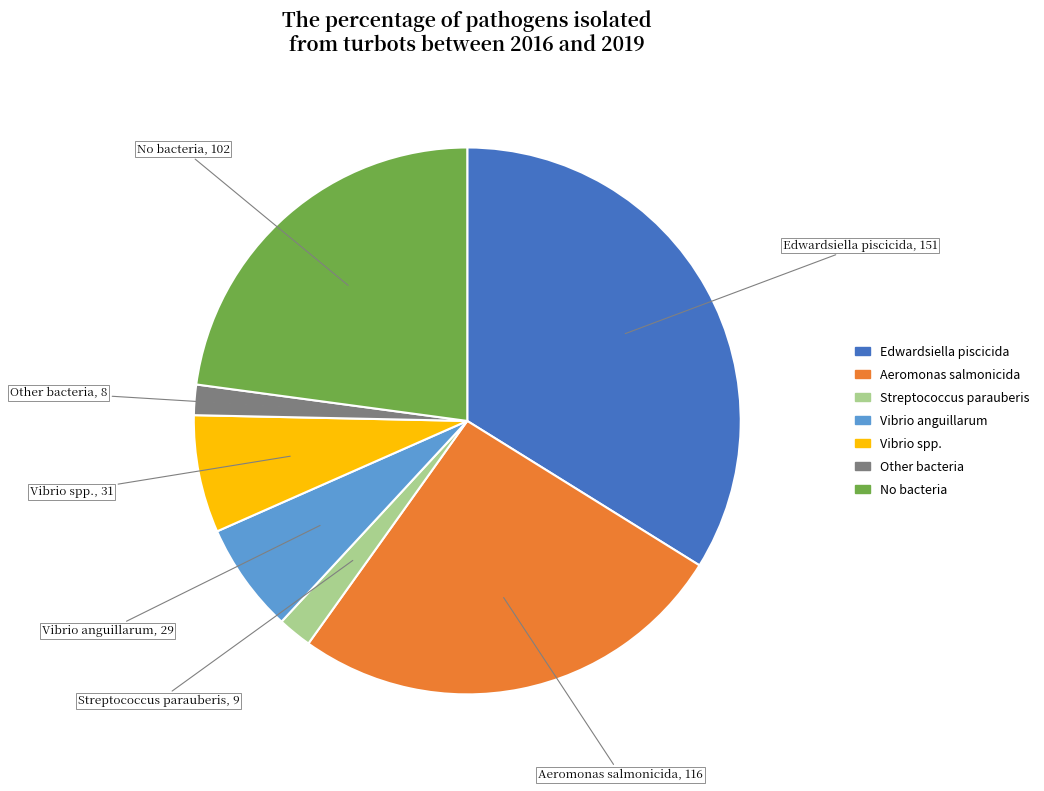

Is it true that Vibrio spp. is 1% of the pie?

False